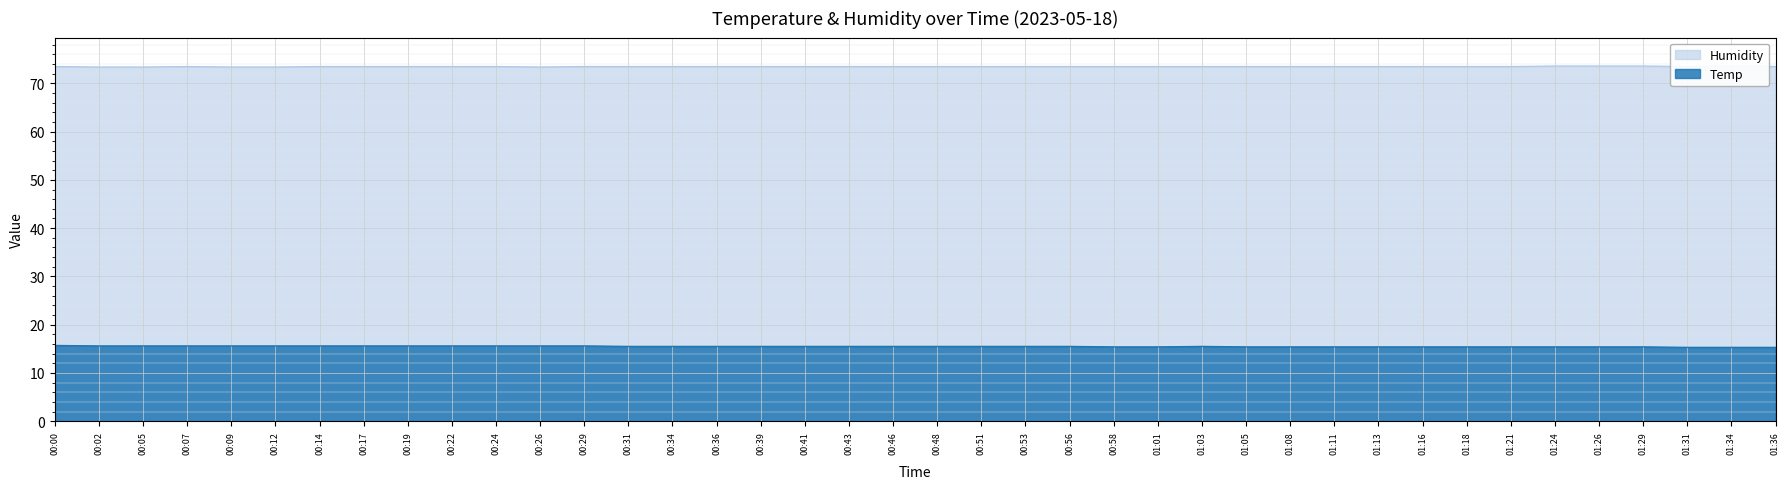

How many interior local peaks does the Temp series have?

1